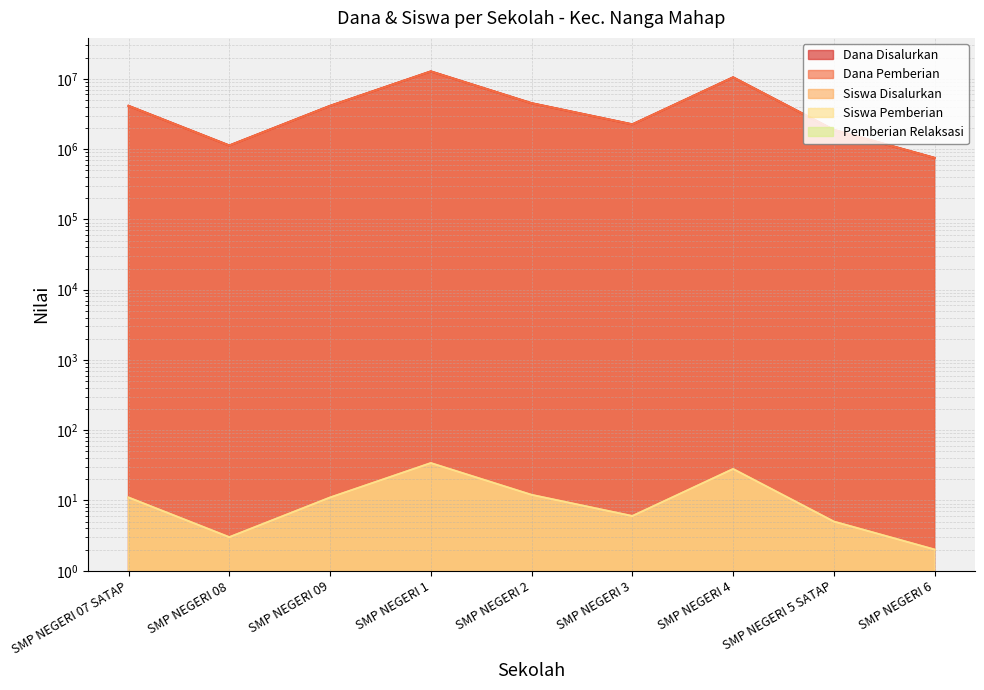

Which series changed the most between SMP NEGERI 09 and SMP NEGERI 1?

Siswa Disalurkan